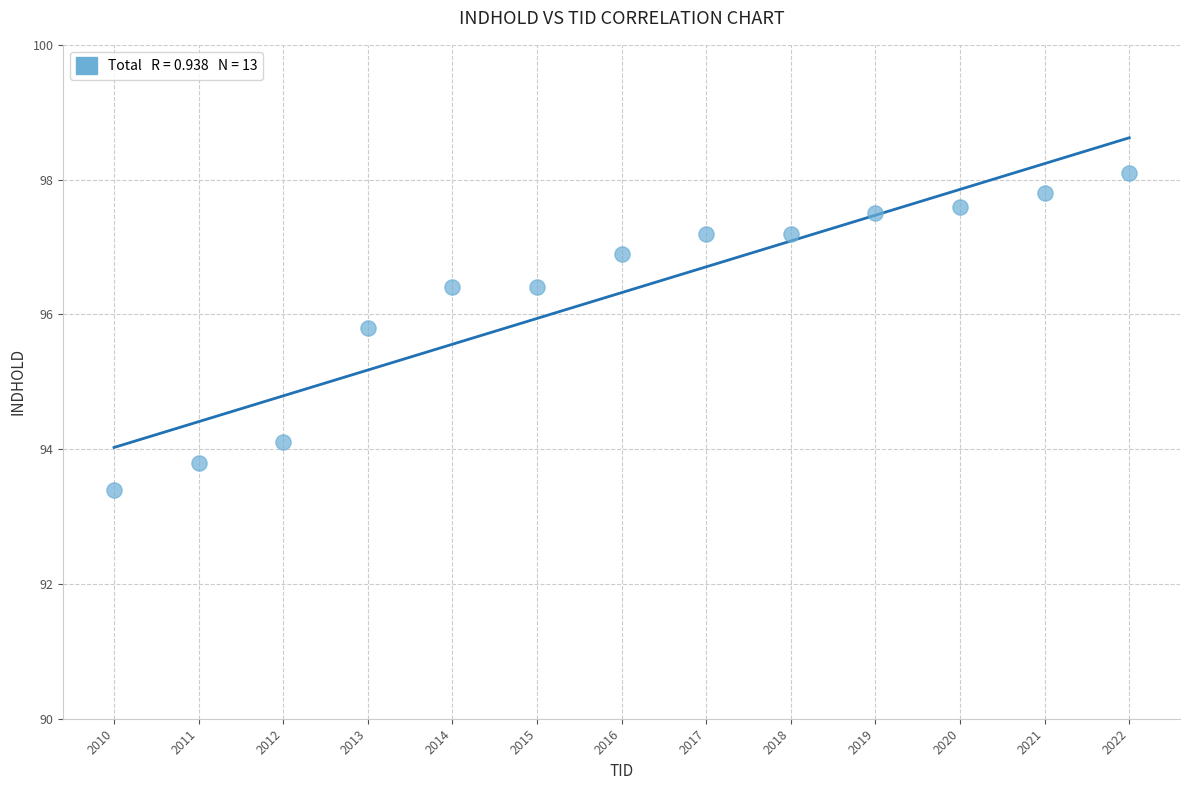

What Y value in the scatter plot is closest to 95?

95.8